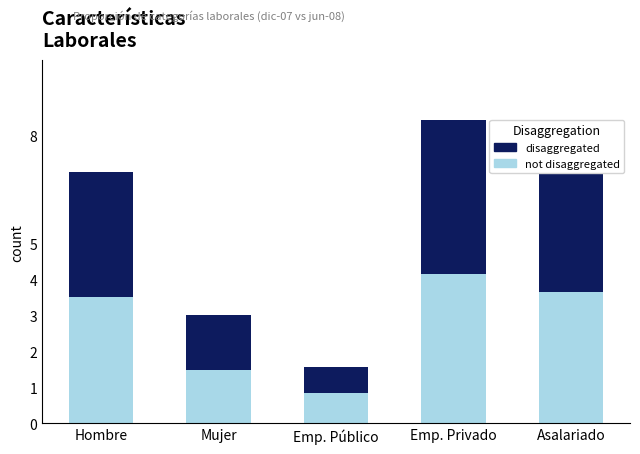

At which category is the sum across all series the highest?

Emp. Privado